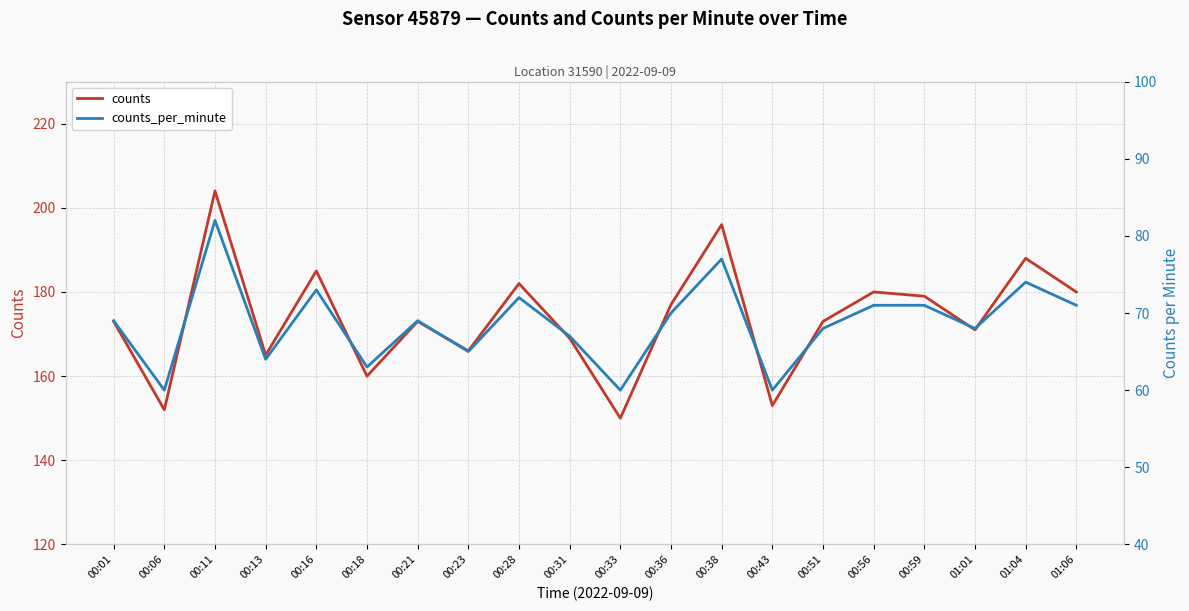

How many data points in counts are less than 173?

8